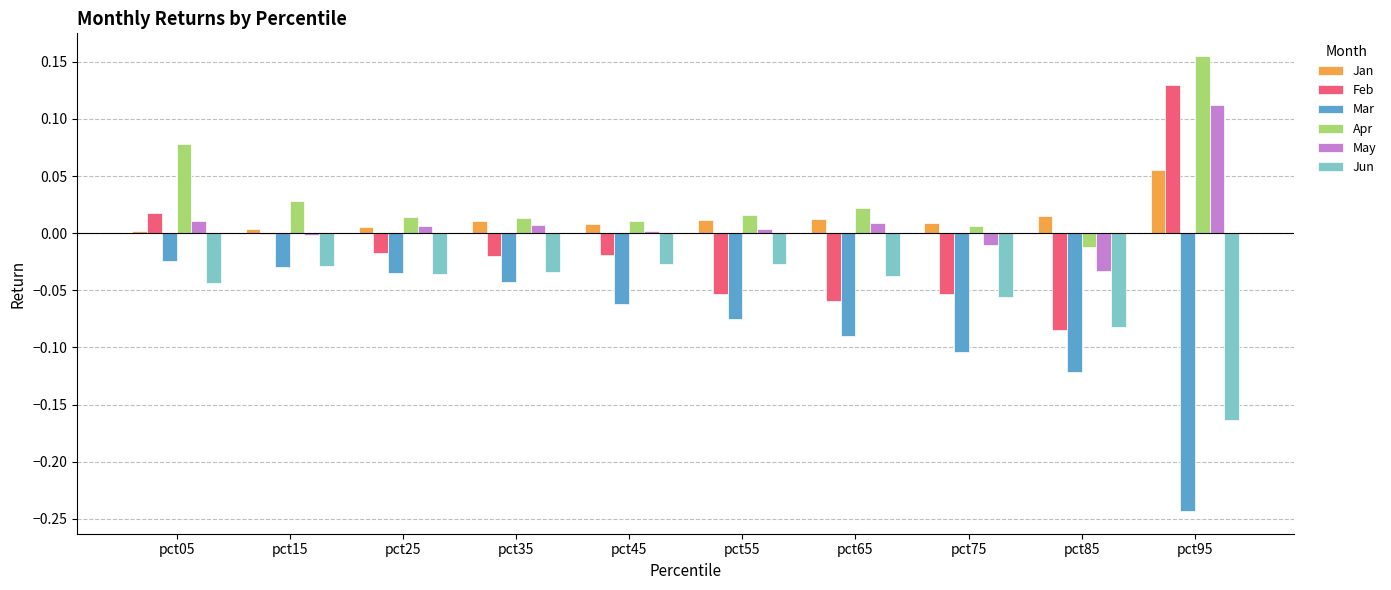

What is the sum of all Jun values?

-0.5